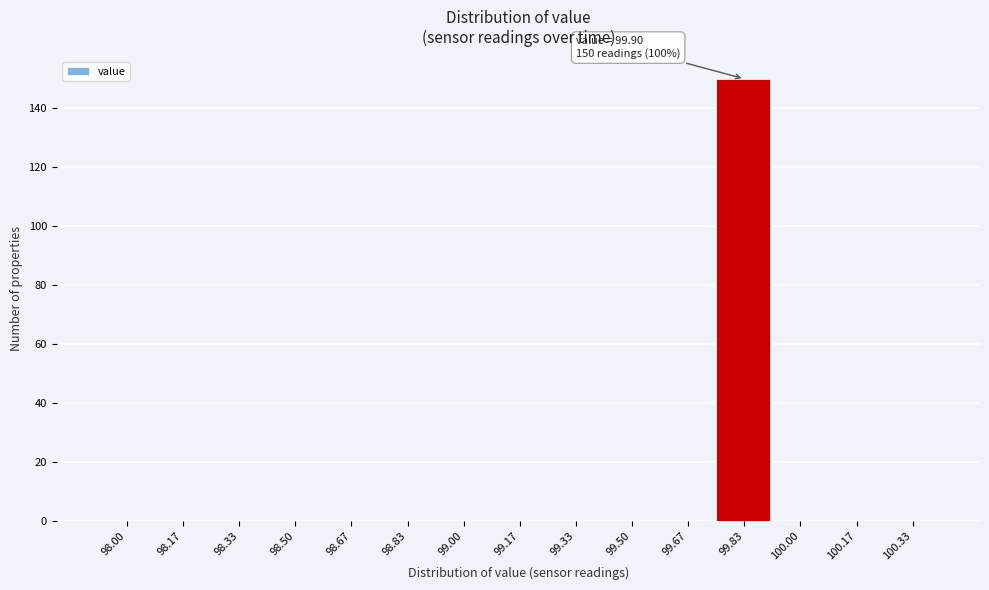

Reading right to left, extract all data points from this chart.

100.33=0	100.17=0	100.00=0	99.83=150	99.67=0	99.50=0	99.33=0	99.17=0	99.00=0	98.83=0	98.67=0	98.50=0	98.33=0	98.17=0	98.00=0